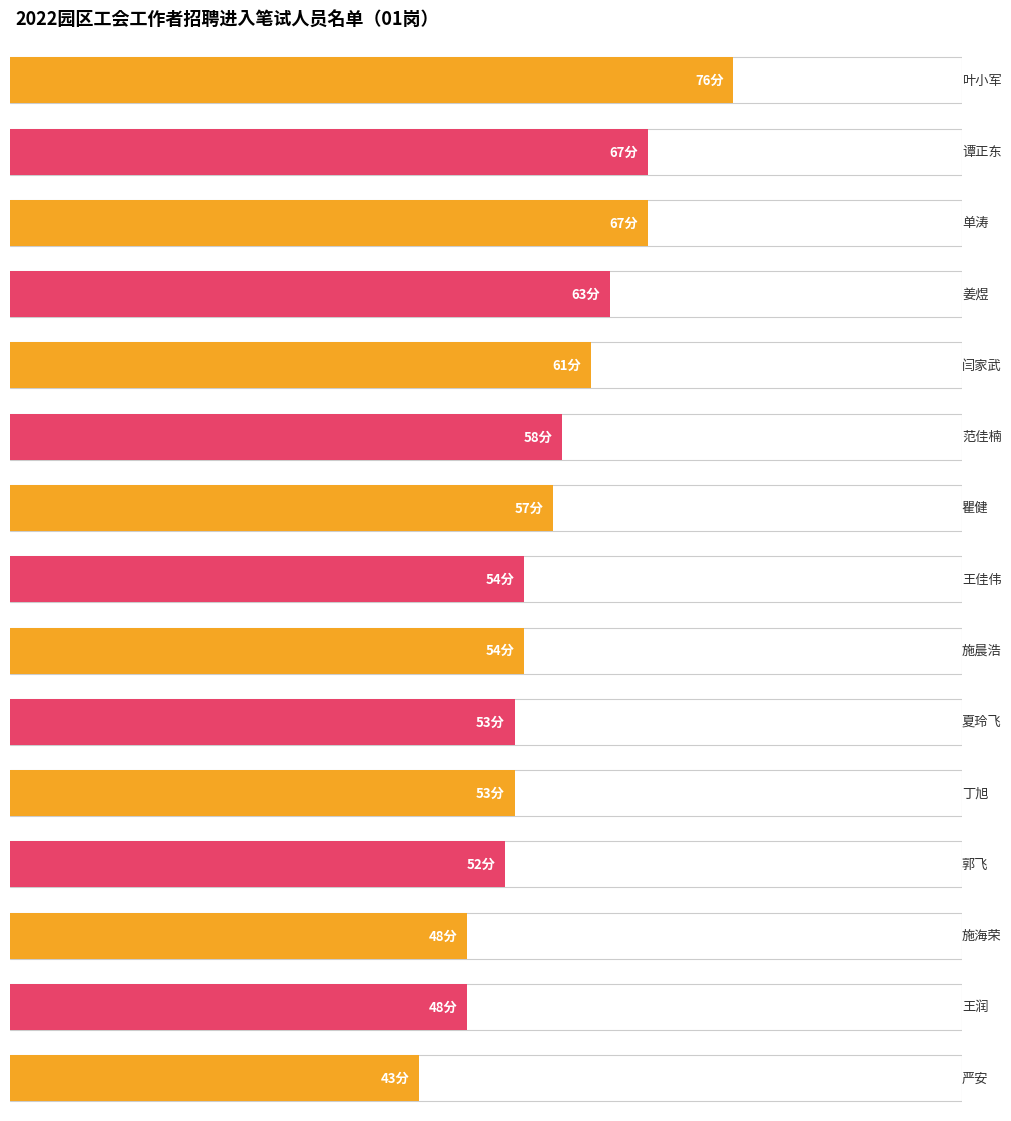

What is the label of the 15th bar from the right?

叶小军